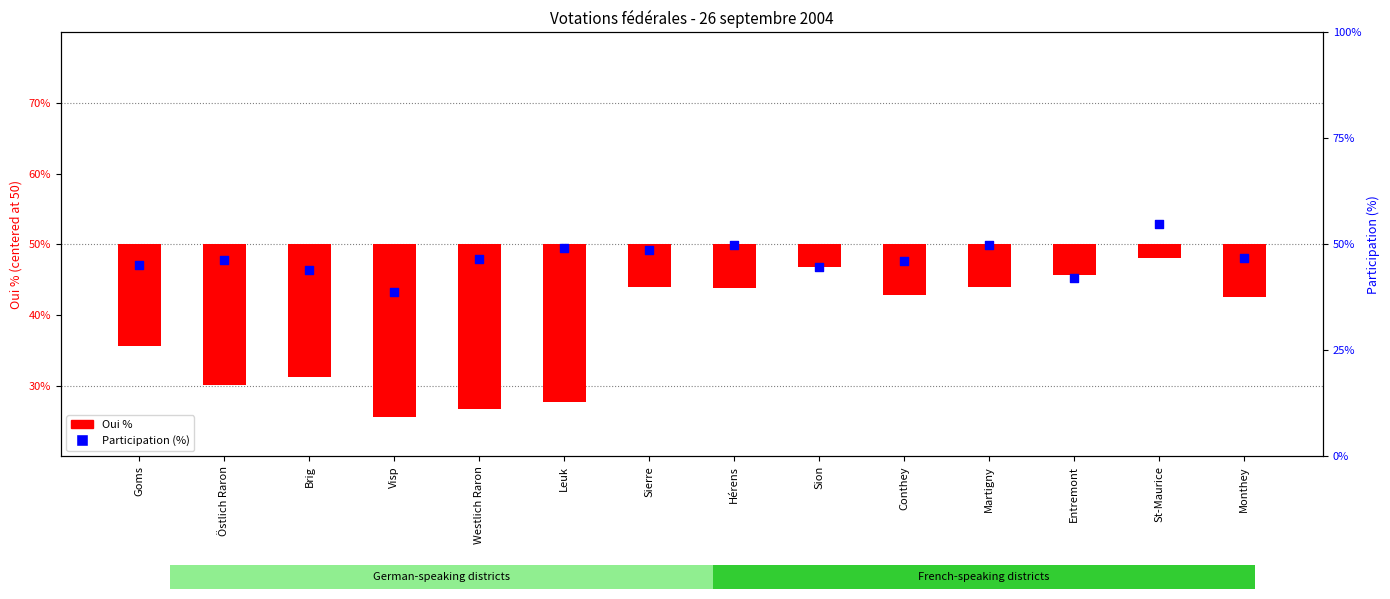

Which series contains the highest Y value?

Participation (%)